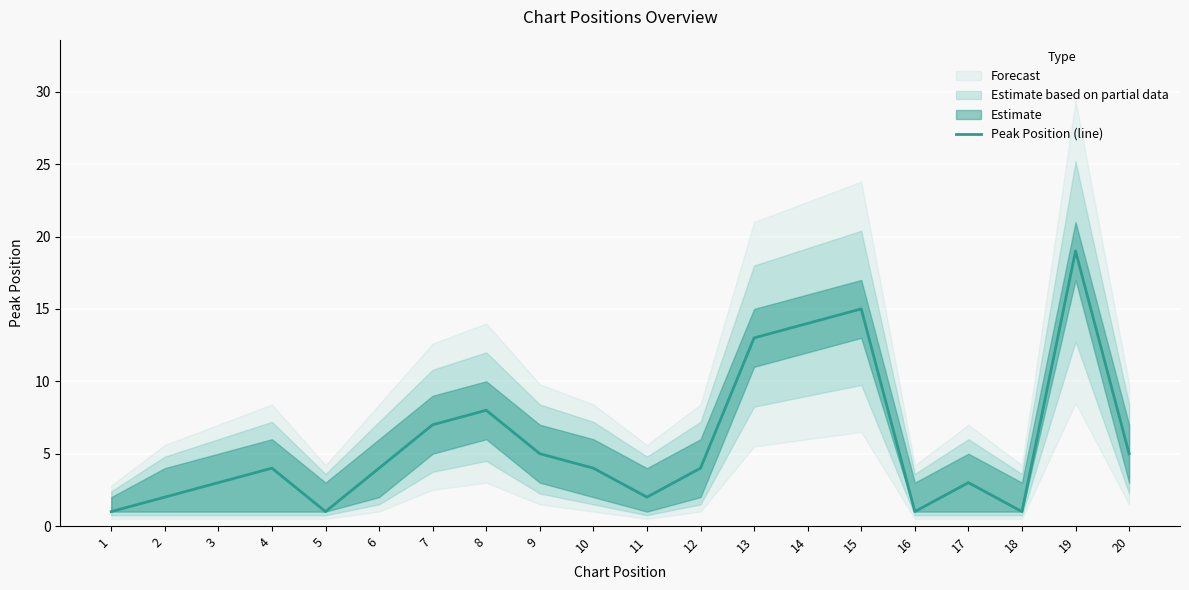

True or false: the data has more than 1 interior local peaks.

True